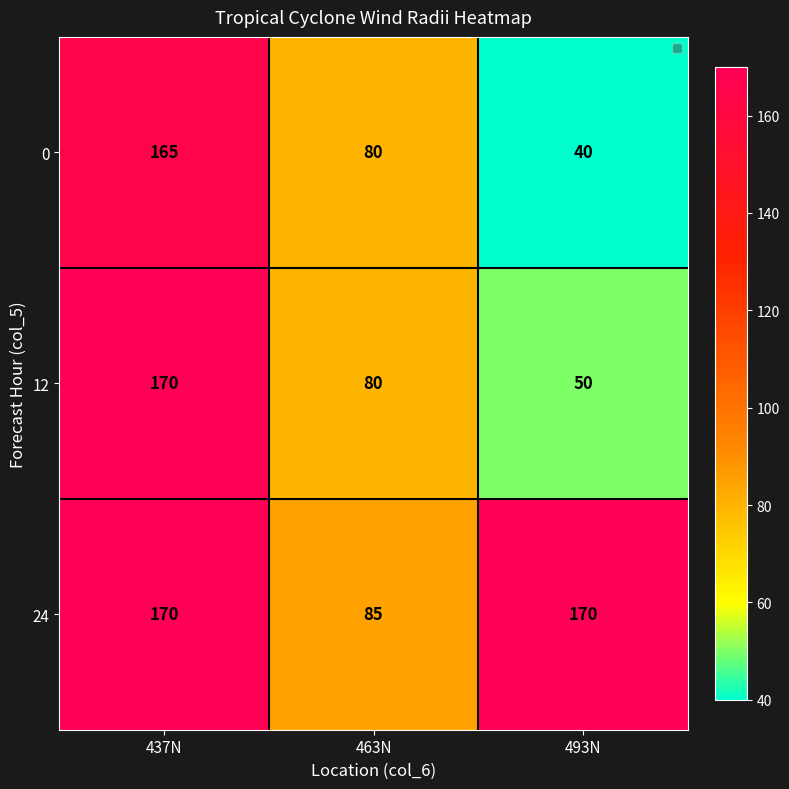

List the labels in order of 0 value, largest first.

437N, 463N, 493N